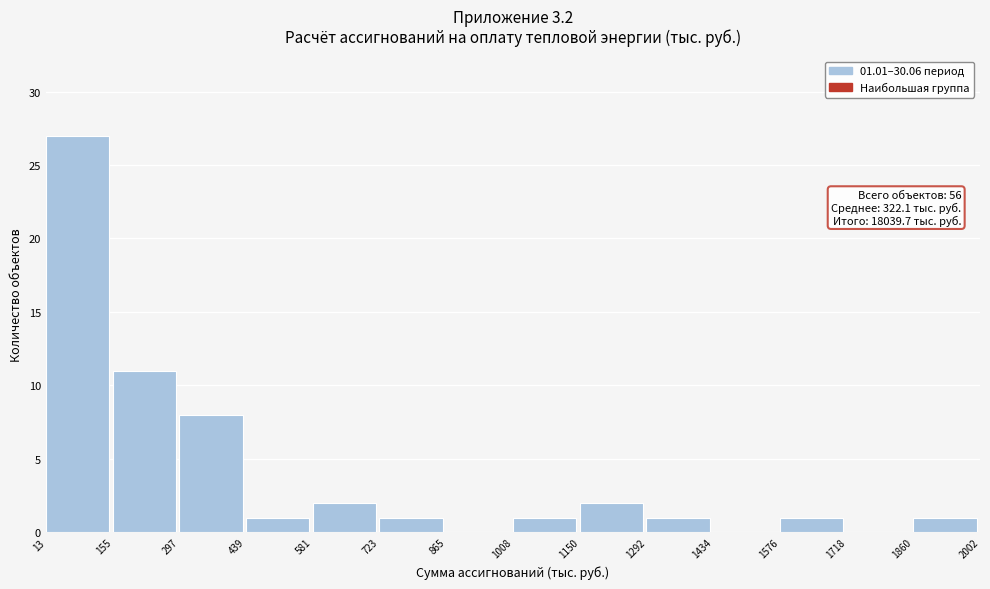

Over which range of the x-axis is the bar tallest?

13 to 155